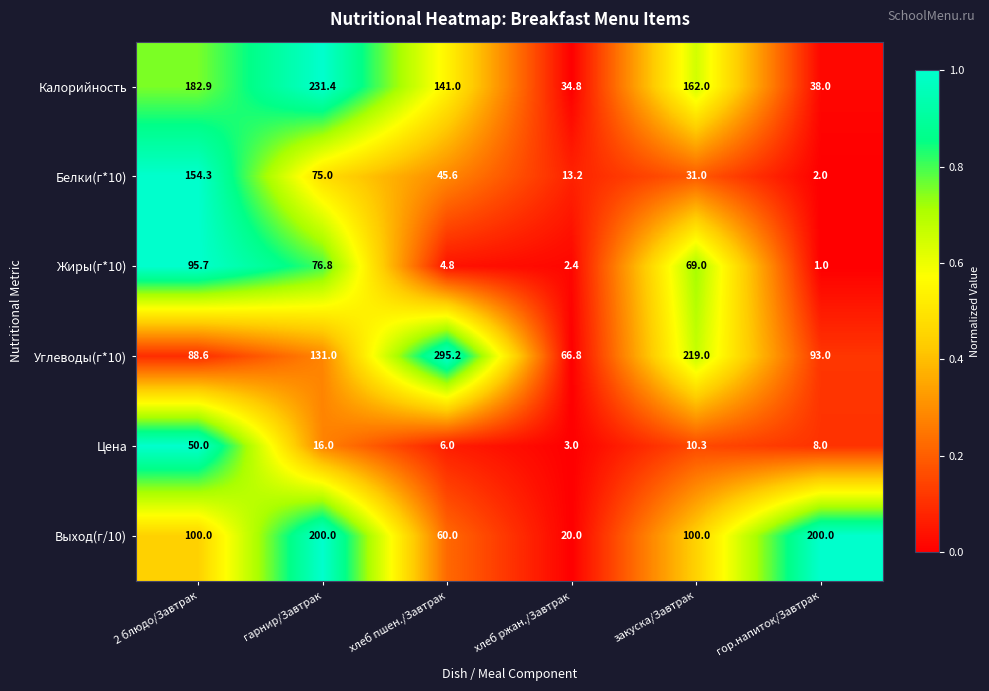

At закуска/Завтрак, list the series in order from smallest to largest.

Цена, Белки(г*10), Жиры(г*10), Выход(г/10), Калорийность, Углеводы(г*10)